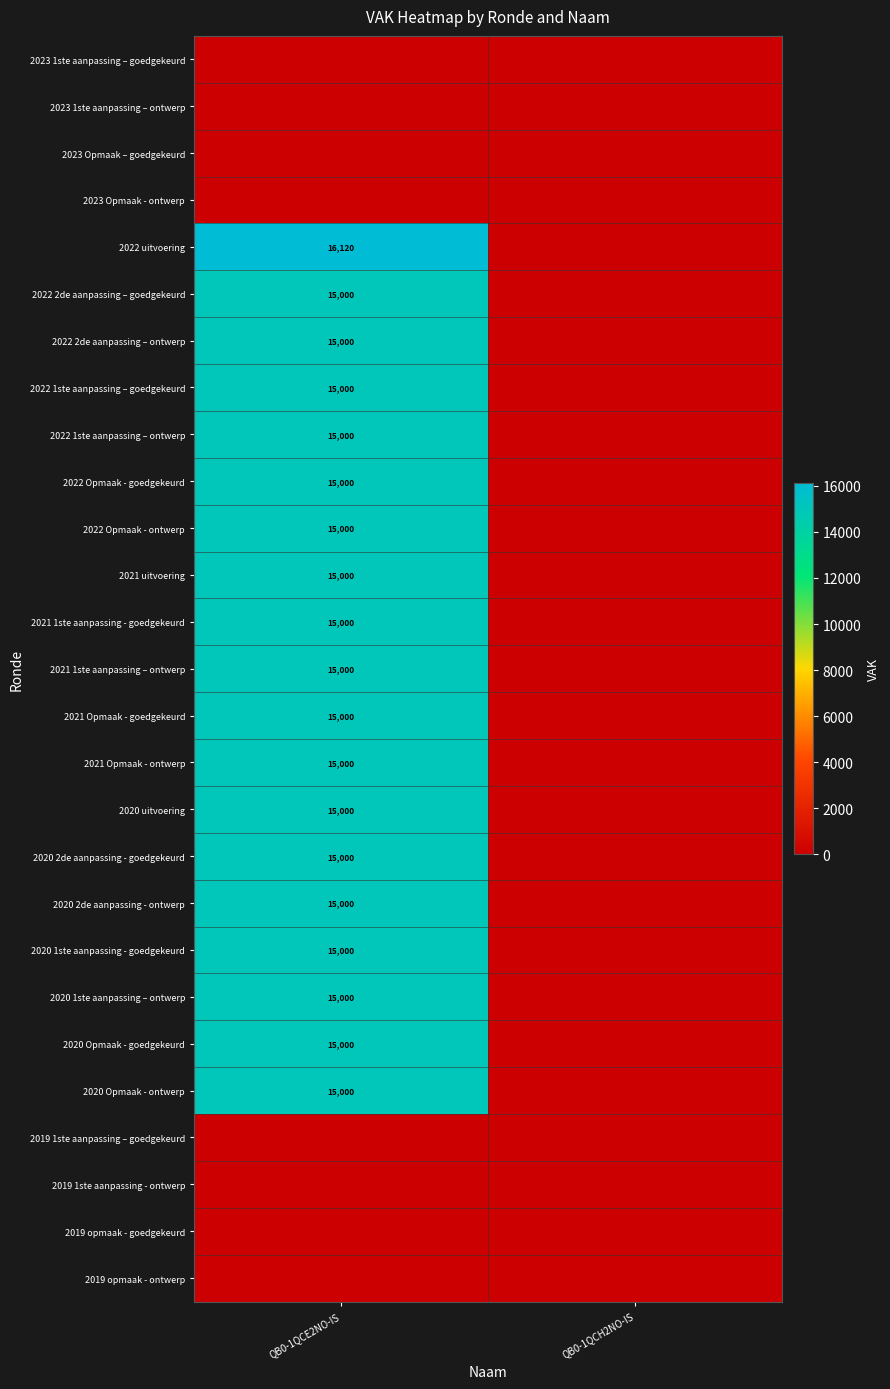

The 2020 2de aanpassing - goedgekeurd series shows 15000 at QB0-1QCE2NO-IS. True or false?

True